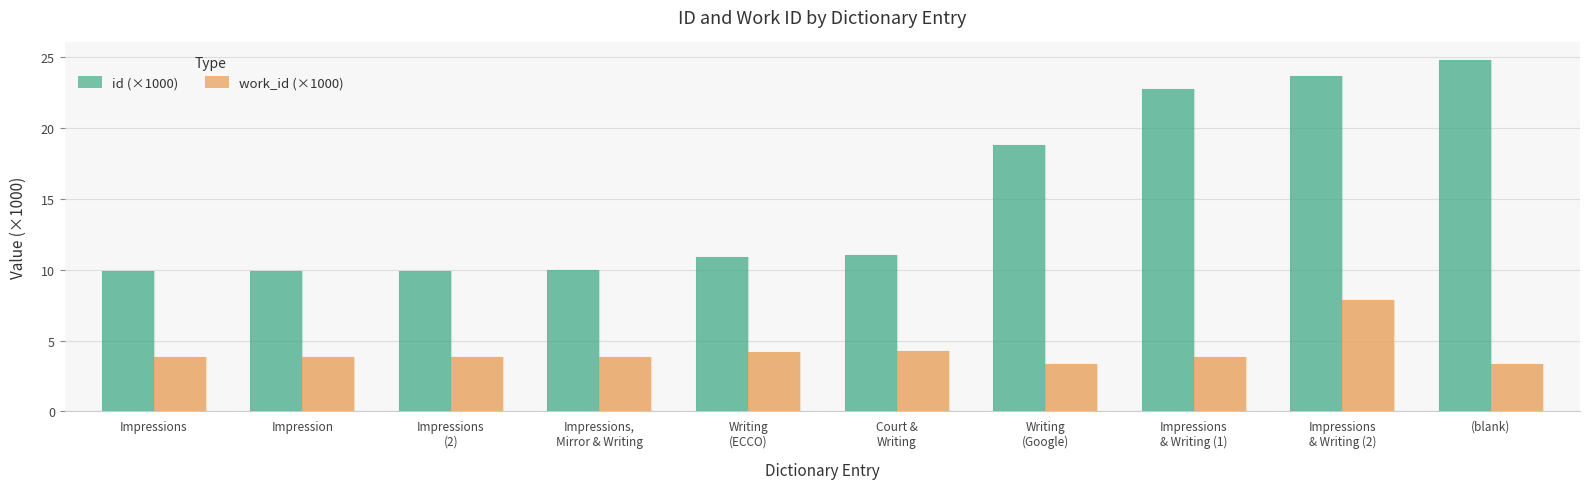

What is the difference between the id (×1000) values at (blank) and Impressions,
Mirror & Writing?

14.9